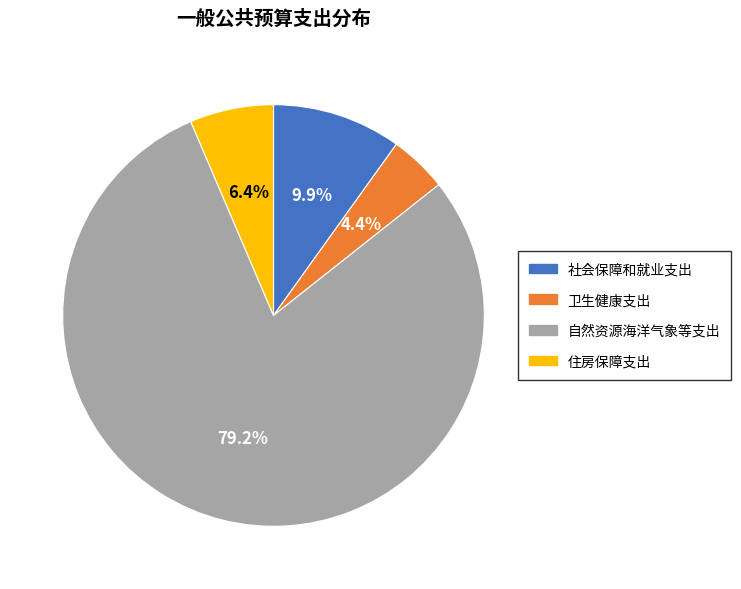

Rank the categories by value from lowest to highest.

卫生健康支出, 住房保障支出, 社会保障和就业支出, 自然资源海洋气象等支出